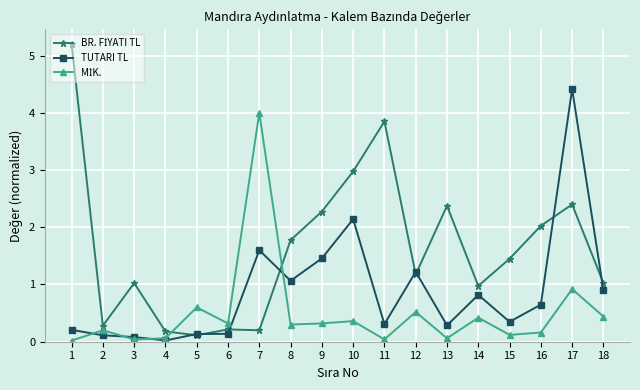

Between 9 and 15, which series saw the biggest shift?

TUTARI TL